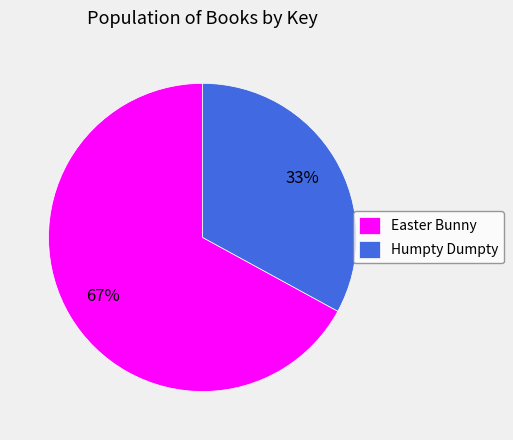

To the nearest percent, what is the difference between the largest and smallest slice percentages?

34%